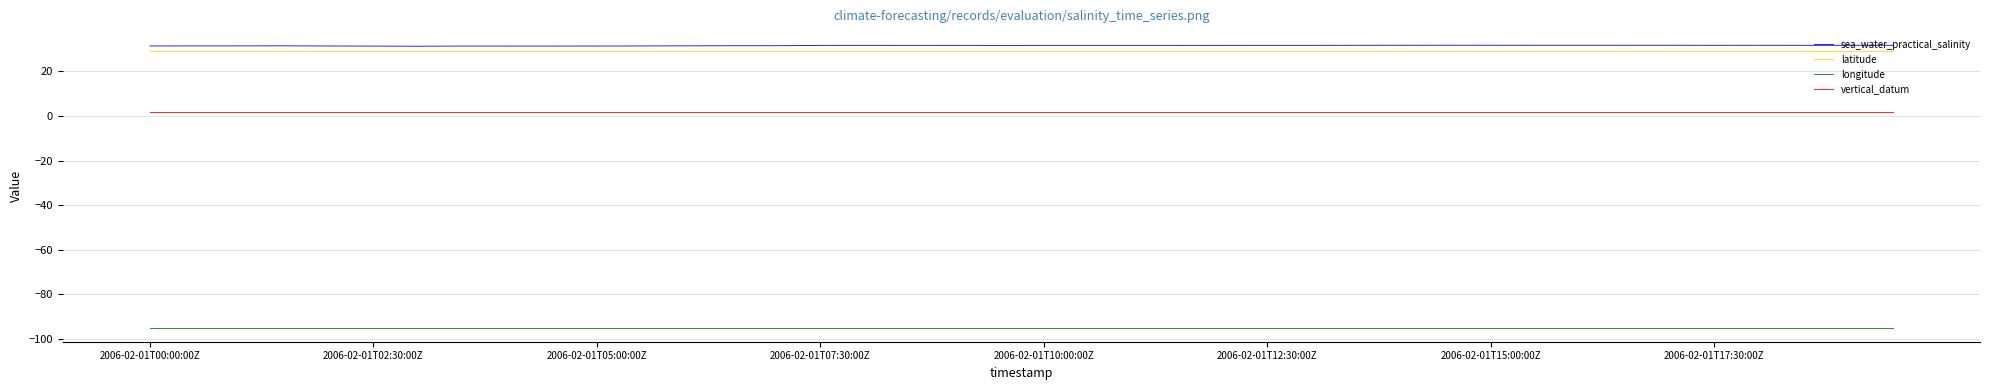

True or false: sea_water_practical_salinity and vertical_datum cross at least once.

False